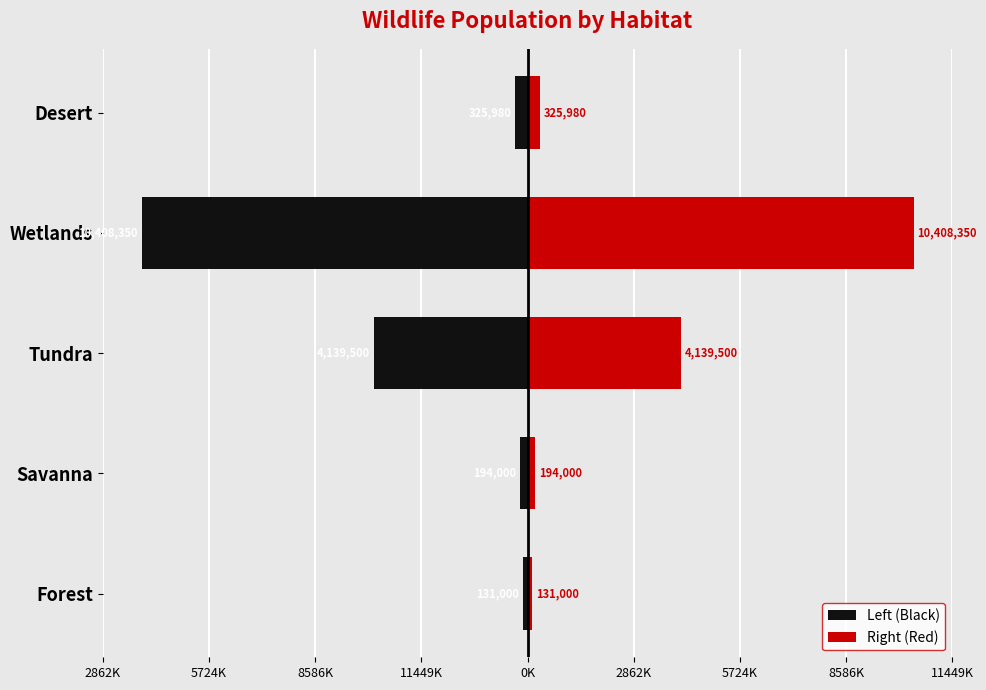

Is the value of Right (Red) at Tundra greater than the value of Left (Black) at Savanna?

Yes